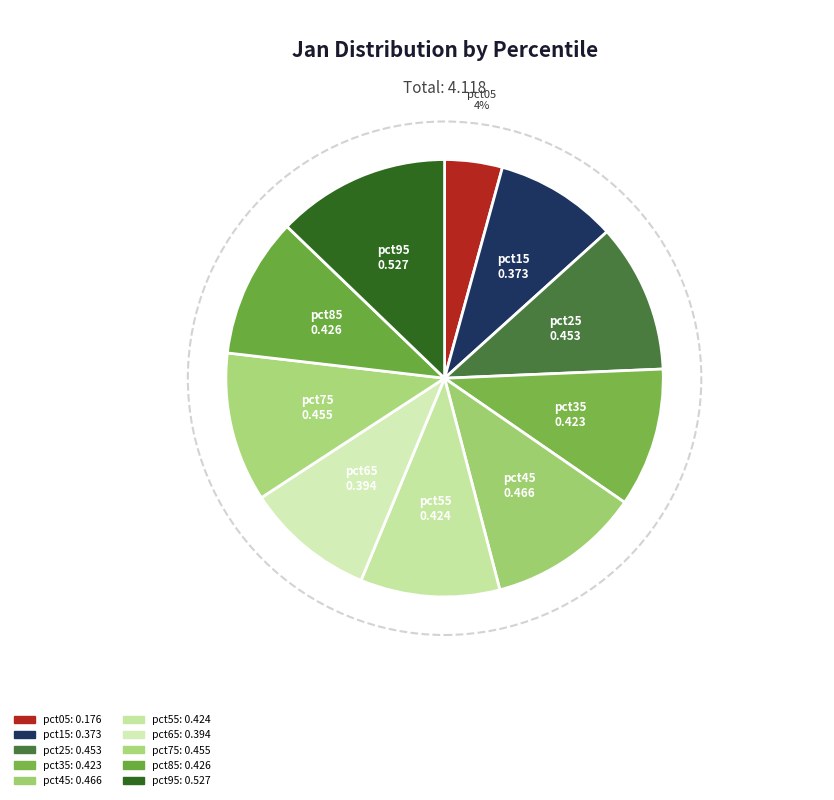

Count the number of slices in the pie.

10